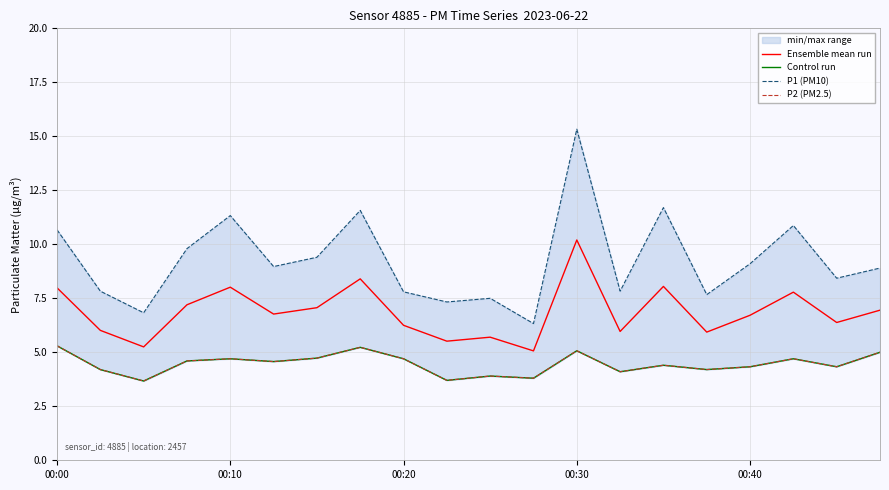

Where does the P2 (PM2.5) series first go above 4?

00:00